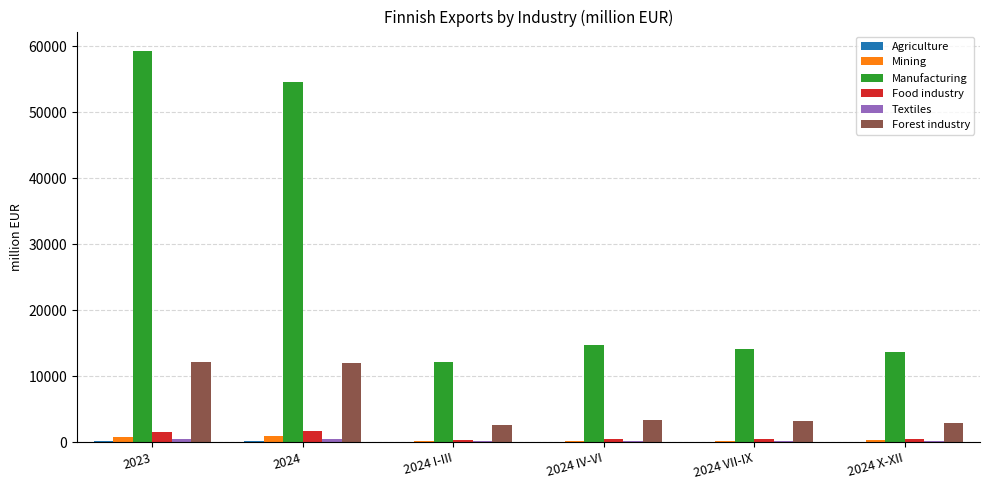

Is it true that Forest industry equals 3131.1 at 2024 VII-IX?

True